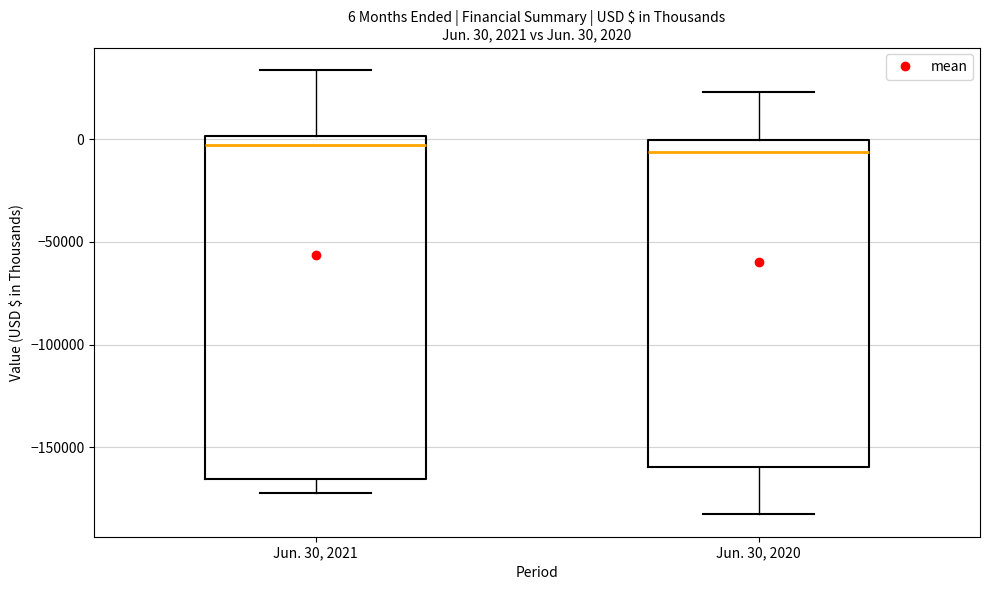

Comparing the boxes themselves (not the whiskers), which one is the tallest?

Jun. 30, 2021